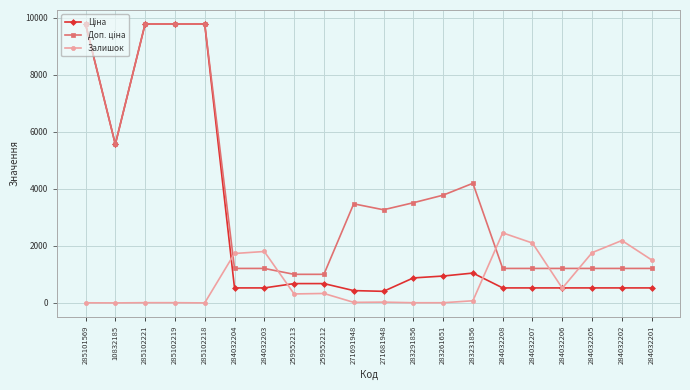

At how many categories does at least one series exceed 5981?

4